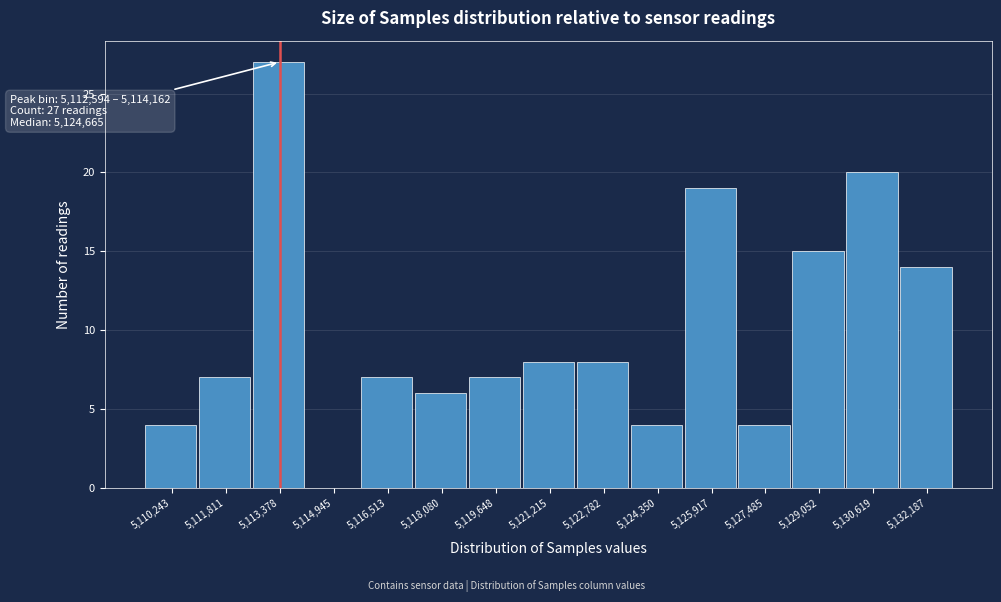

Over which range of the x-axis is the bar tallest?

5112600 to 5114200